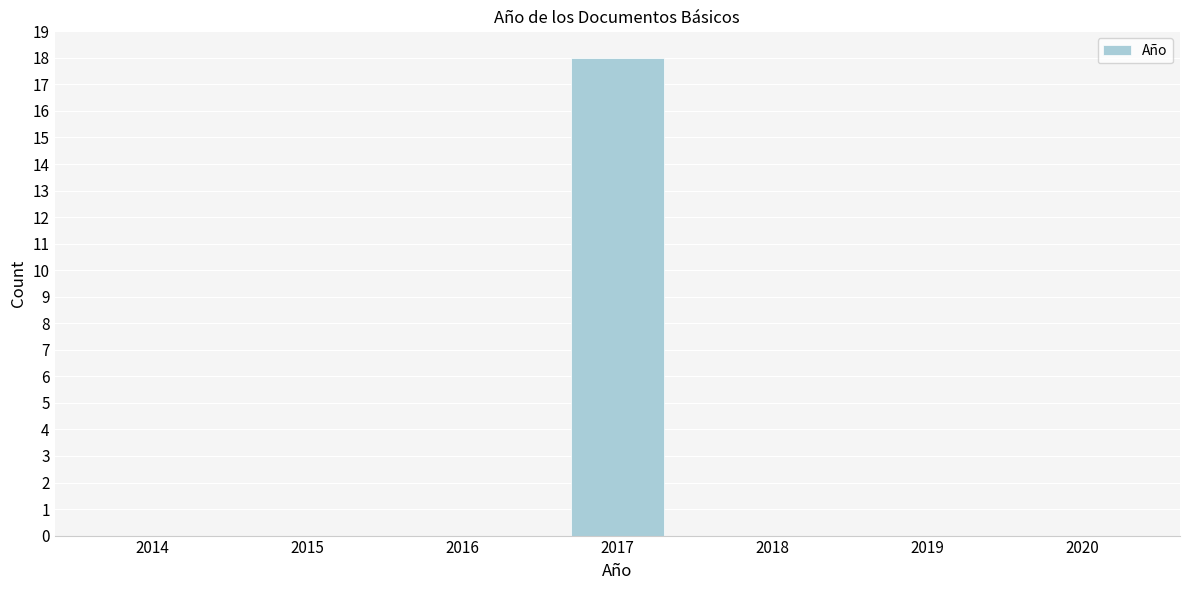

Reading right to left, what are all the values shown in this chart?

2020=0	2019=0	2018=0	2017=18	2016=0	2015=0	2014=0